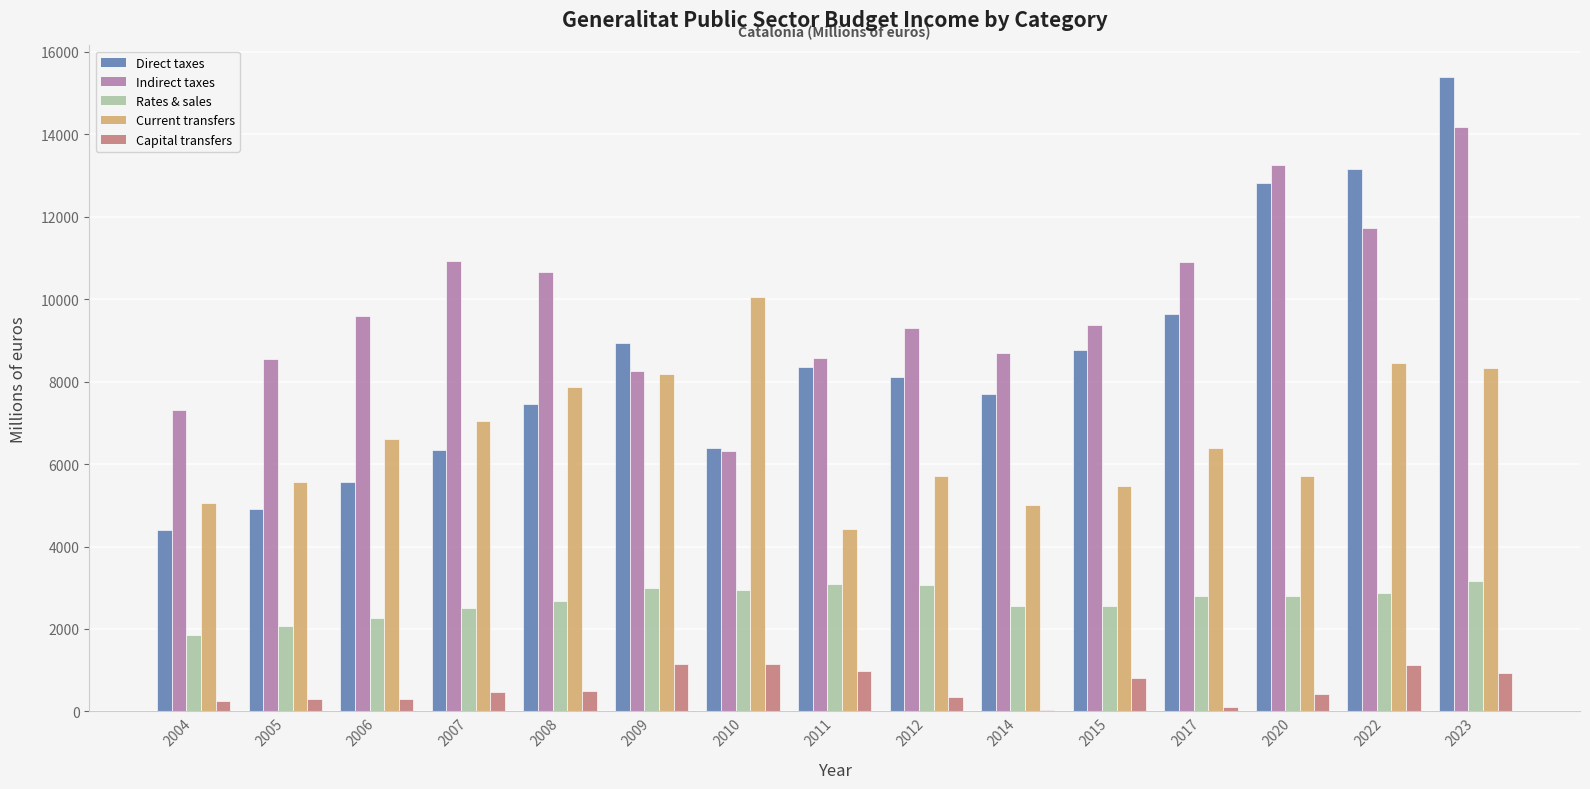

What is the sum of the Capital transfers values at 2023 and 2009?

2077.6